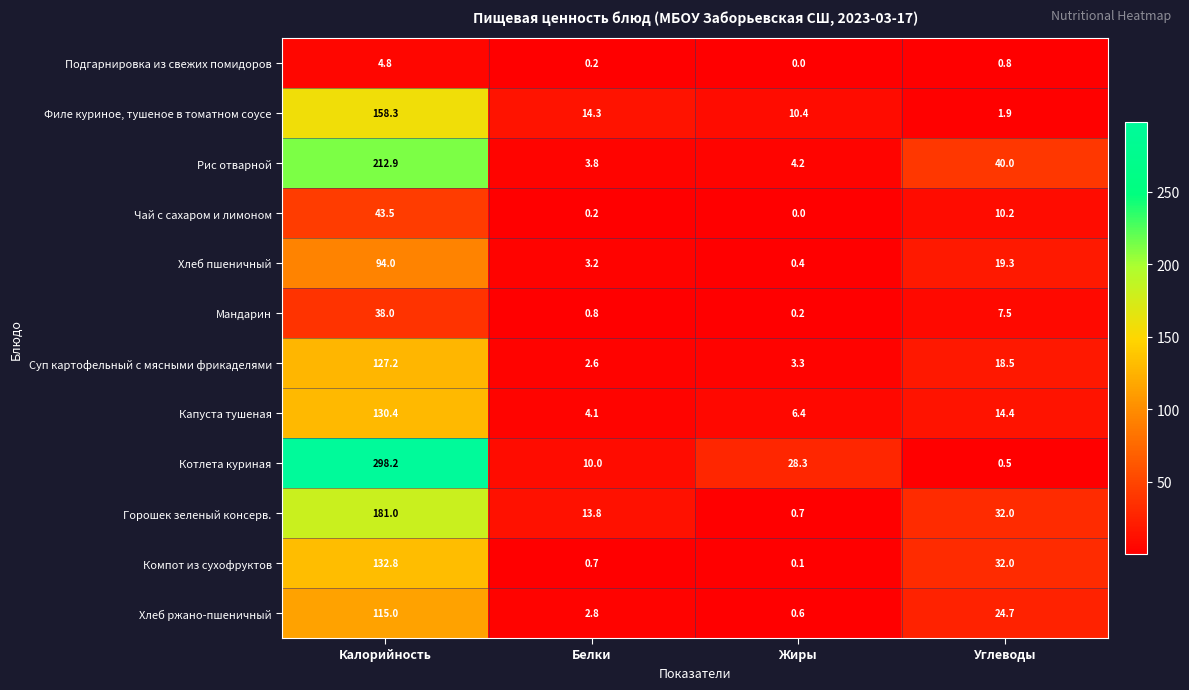

What is the total value across all series at Жиры?

54.6